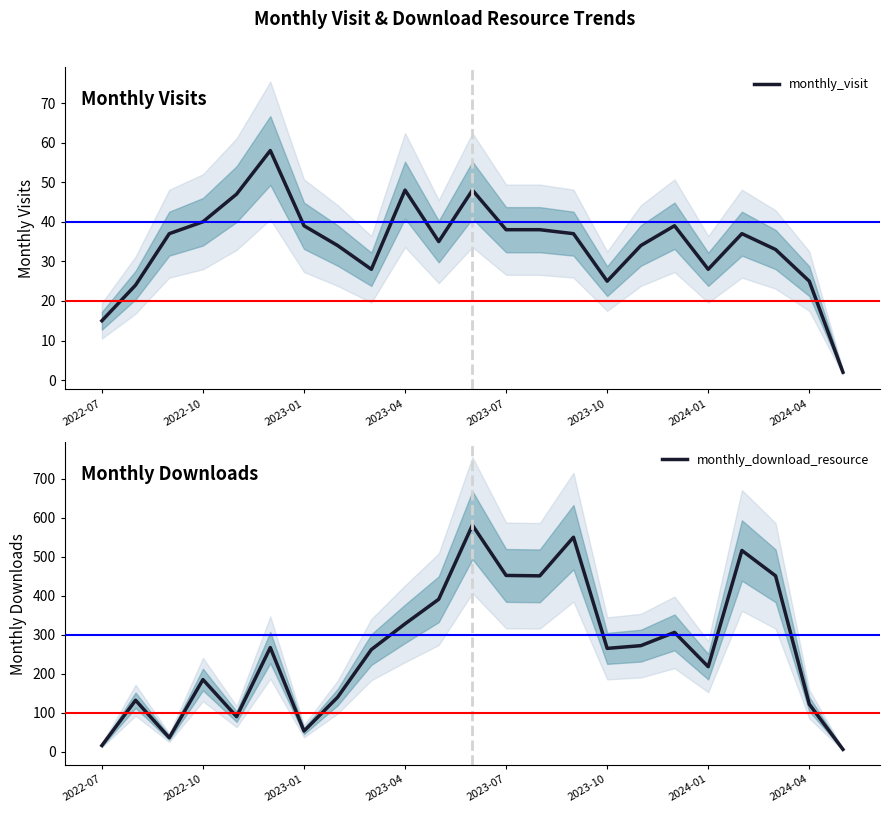

True or false: monthly_visit has a value of 25 at 2024-04.

True